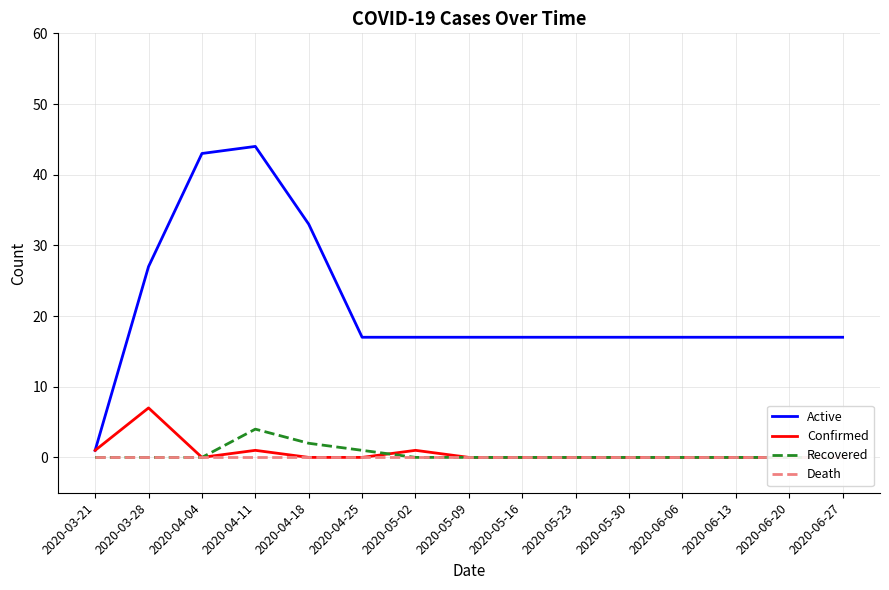

How many lines are shown in the chart?

4